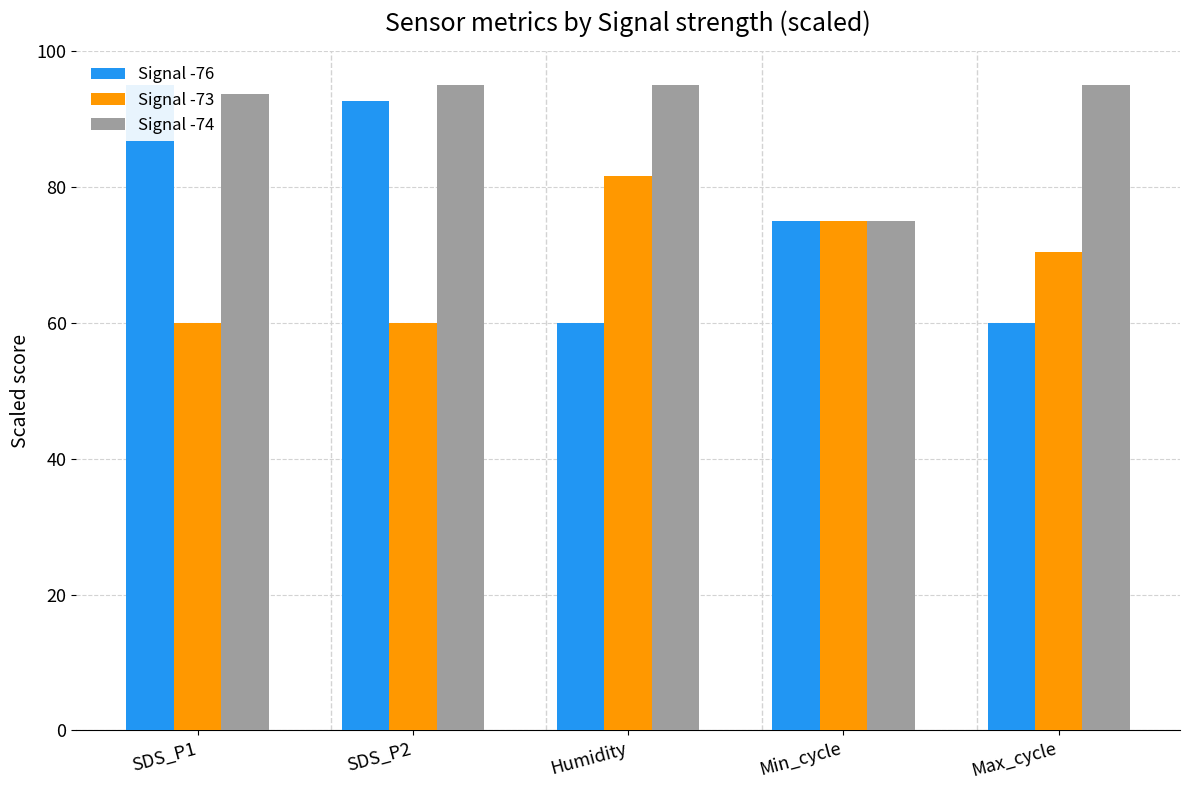

How many data points in Signal -76 are less than 75?

2